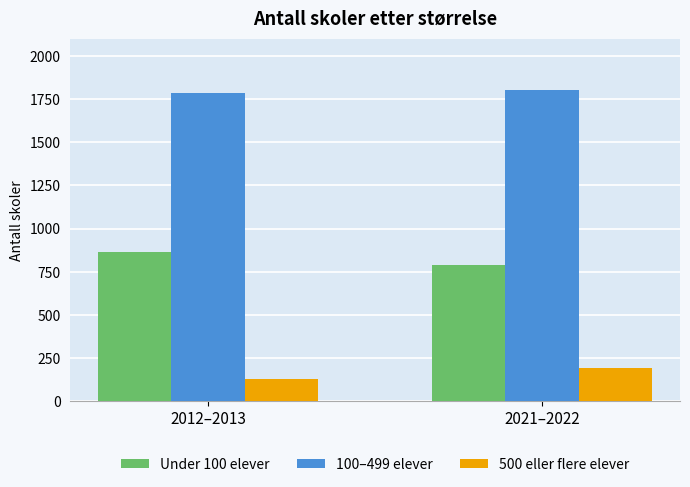

Is it true that 100–499 elever equals 3027 at 2012–2013?

False